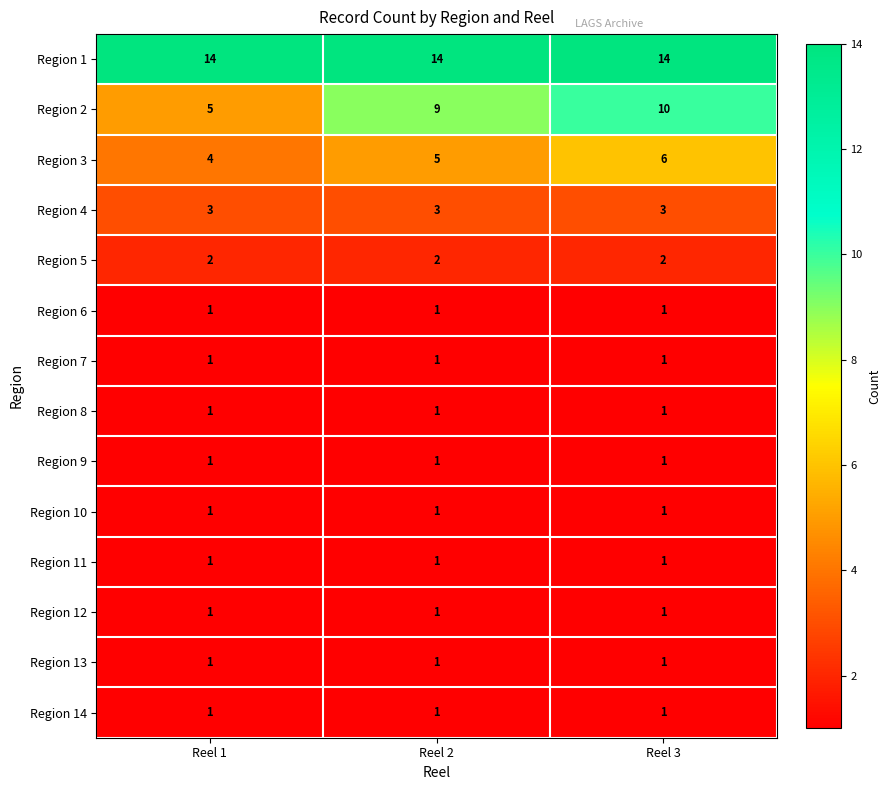

Read the Region 4 value at Reel 3.

3